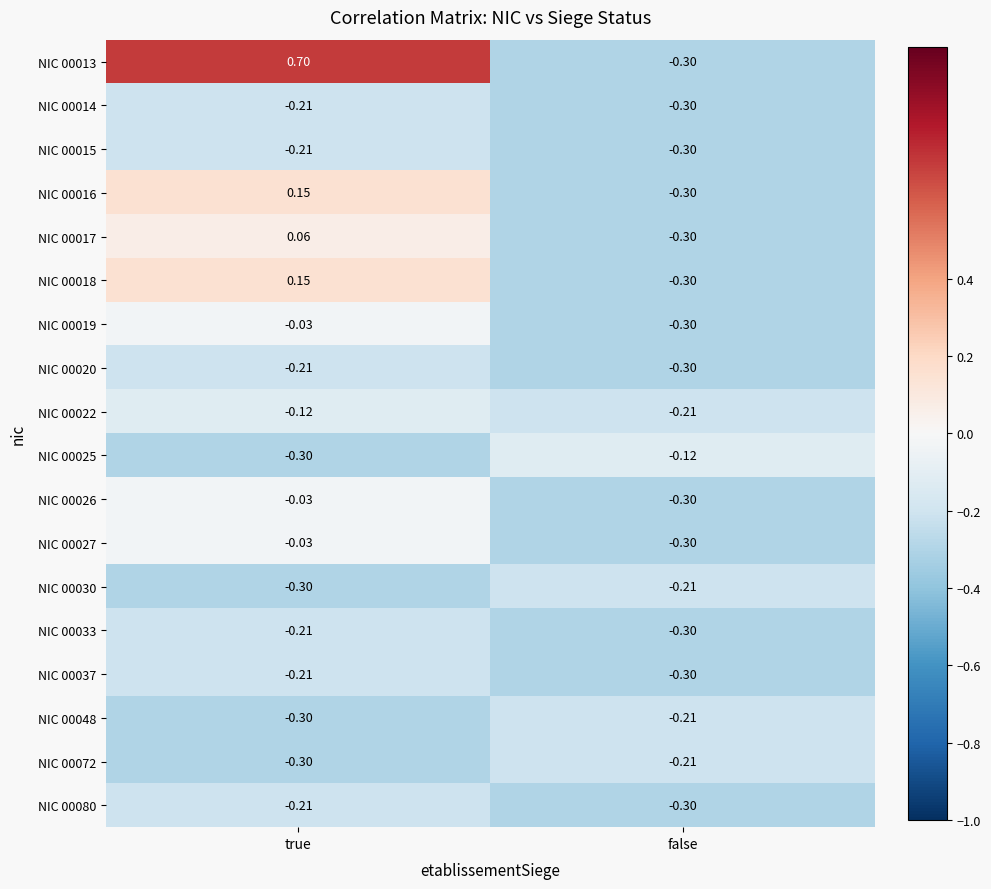

What is the difference between the highest and lowest values at true?

1.0